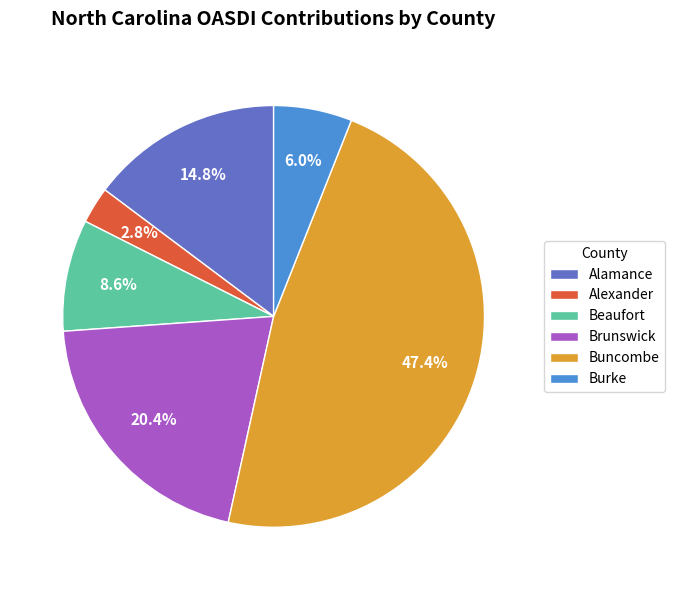

What is the largest slice in the pie chart?

Buncombe